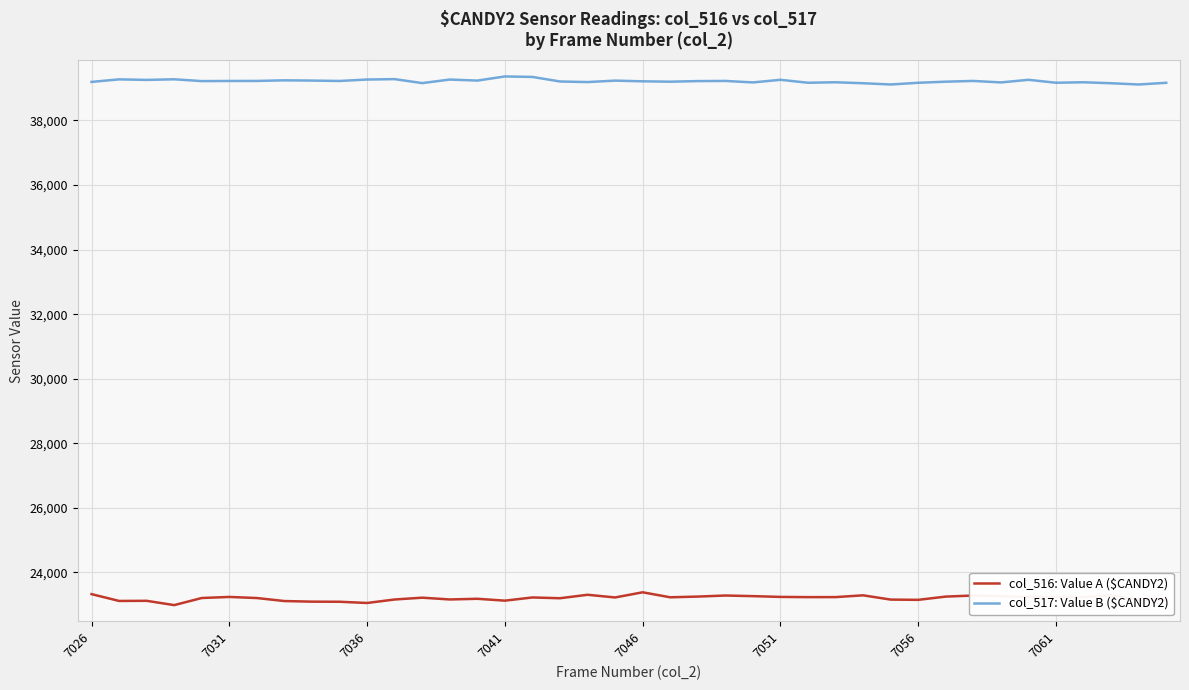

What is the difference between the maximum and minimum values in the col_516: Value A ($CANDY2) series?

397